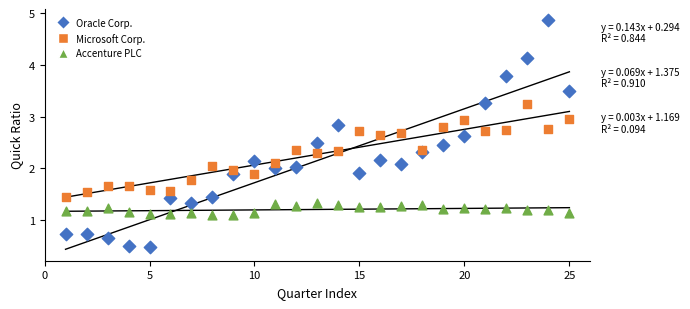

Which series contains the lowest Y value?

Oracle Corp.